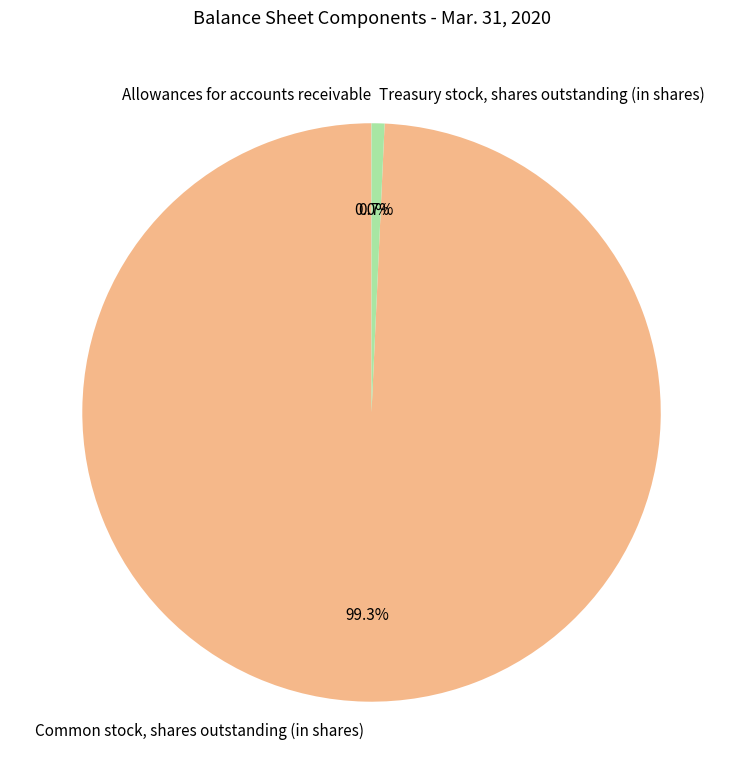

Which category has the biggest portion of the pie?

Common stock, shares outstanding (in shares)